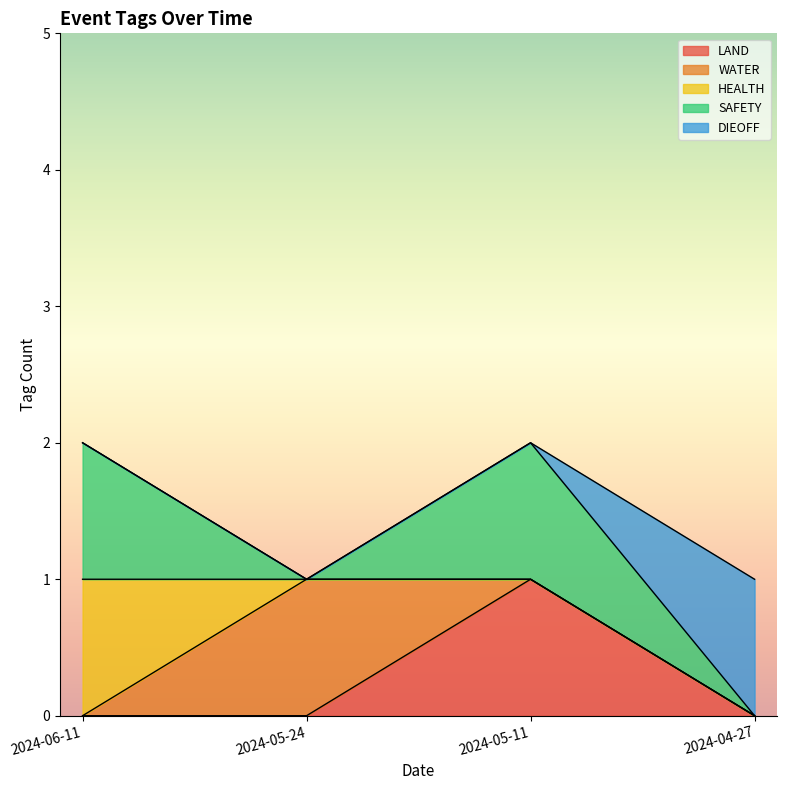

What is the total value across all series at 2024-05-24?

1